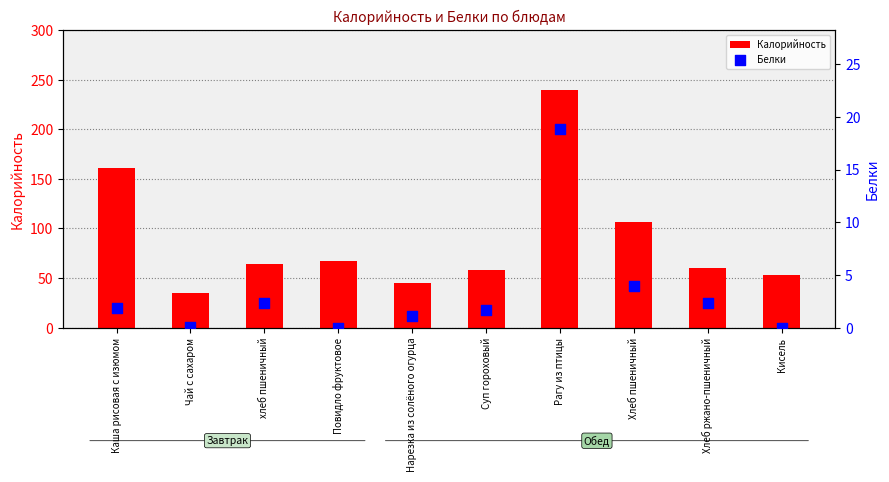

What are all the series names shown in the legend?

Калорийность, Белки